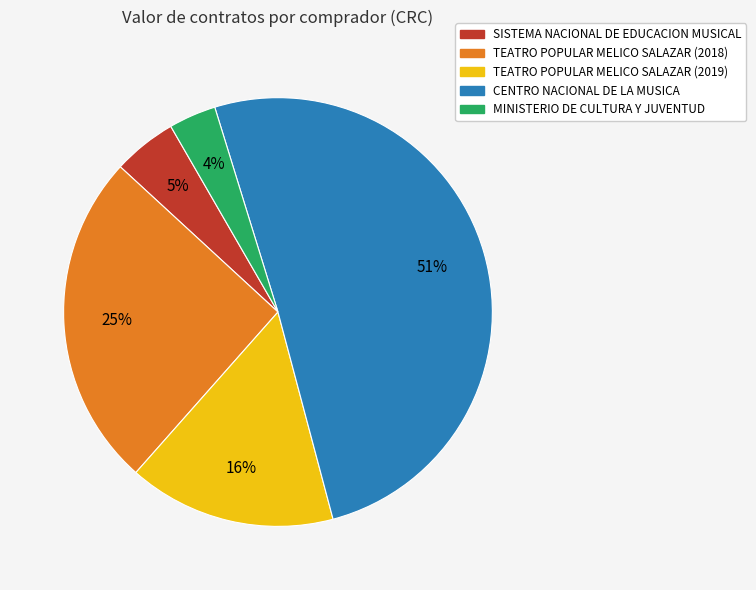

Count the number of slices in the pie.

5